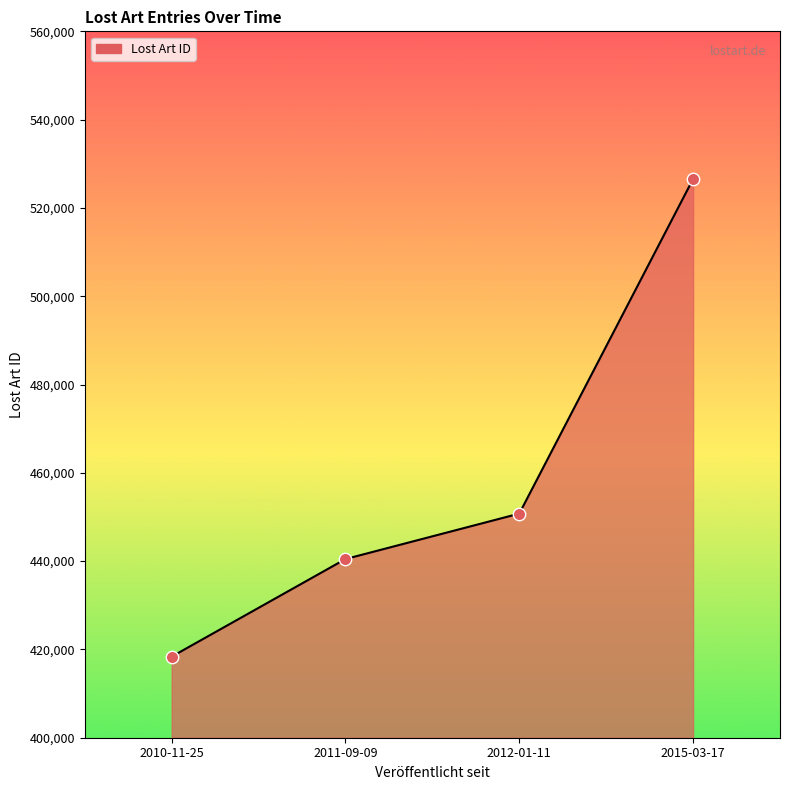

Between 2011-09-09 and 2010-11-25, which is larger?

2011-09-09